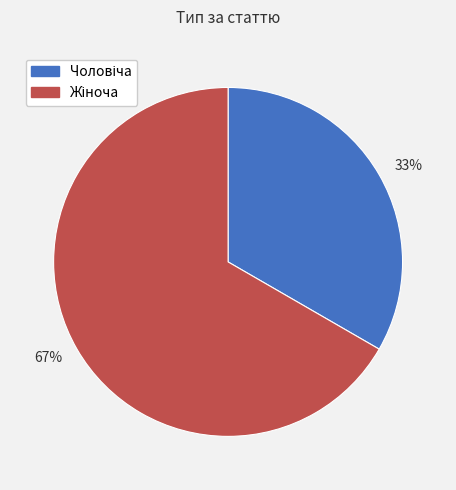

To the nearest percent, what is the average slice percentage?

50%